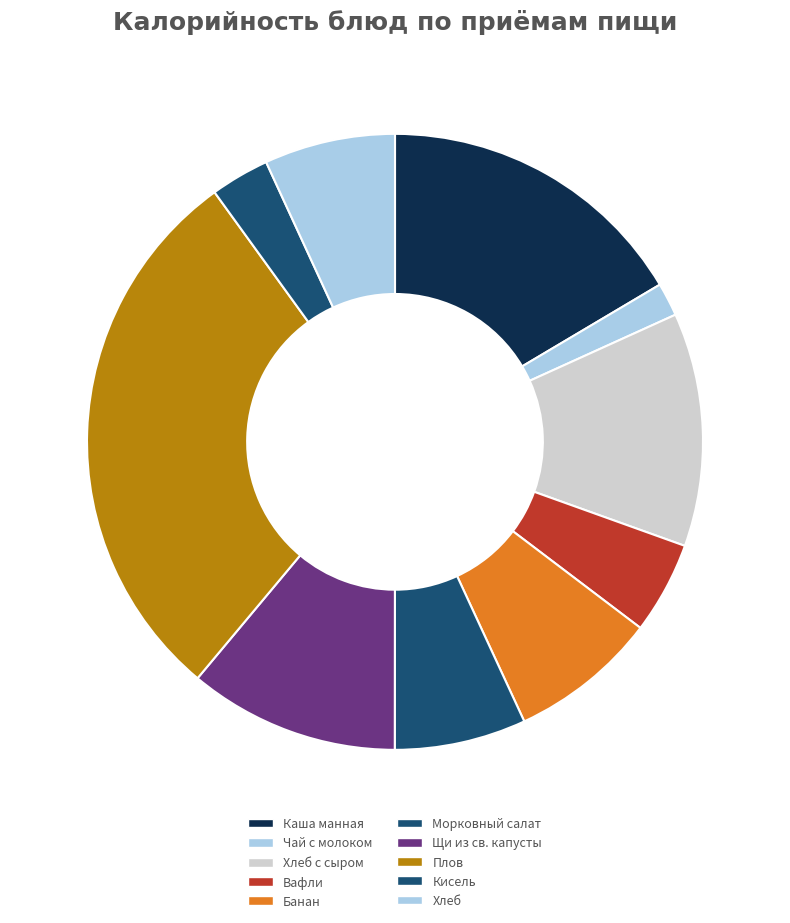

How many segments does this pie chart have?

10